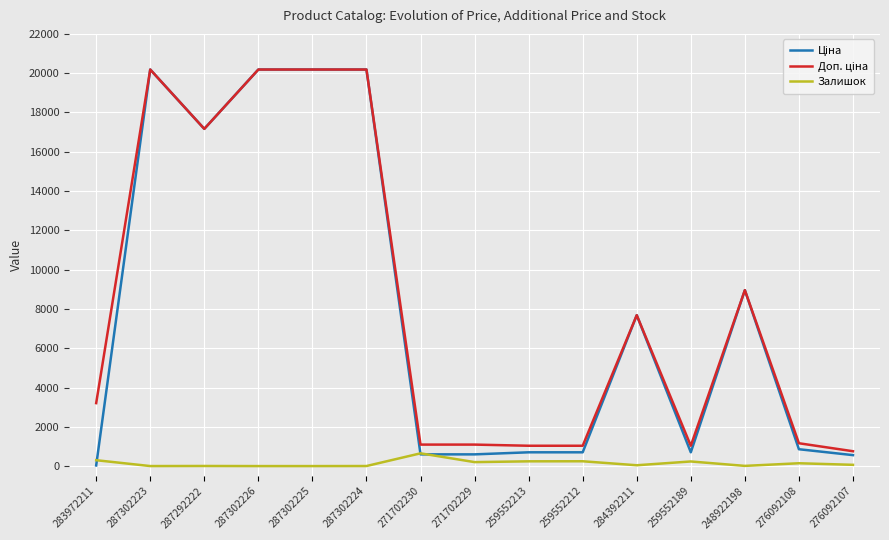

What is the maximum value shown in the chart?

20186.0